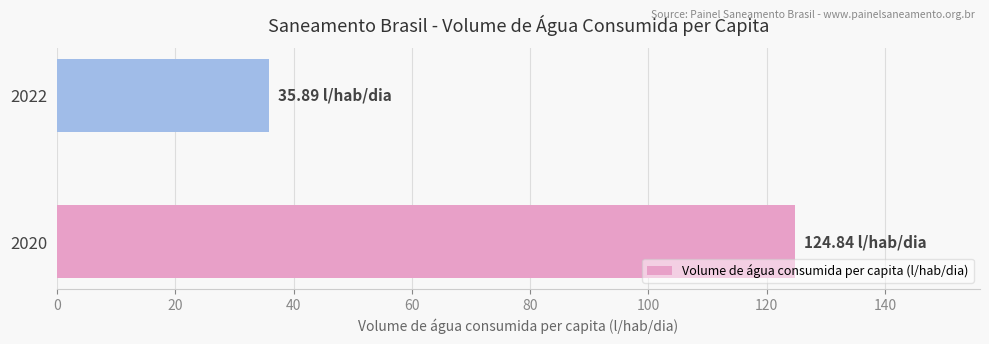

Which category has the lowest value across all series?

2022